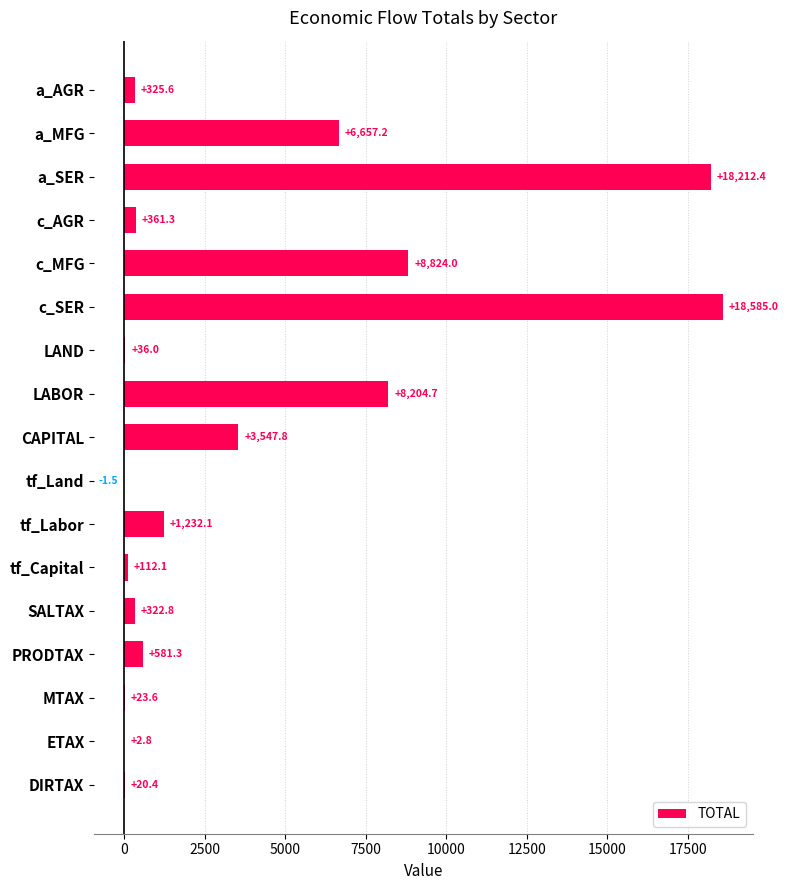

The chart shows a value of 1568.7 at CAPITAL. True or false?

False